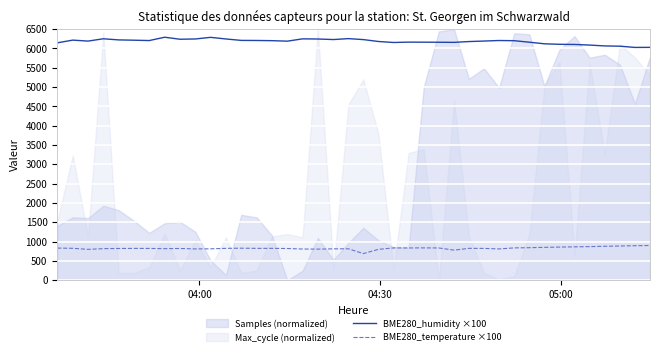

What is the minimum value for BME280_humidity ×100?

6027.0